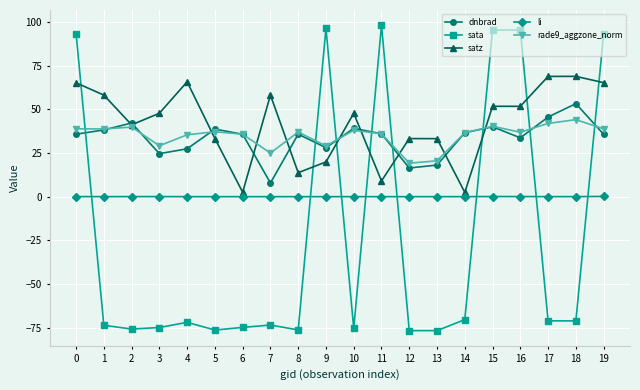

True or false: rade9_aggzone_norm and dnbrad cross at least once.

True